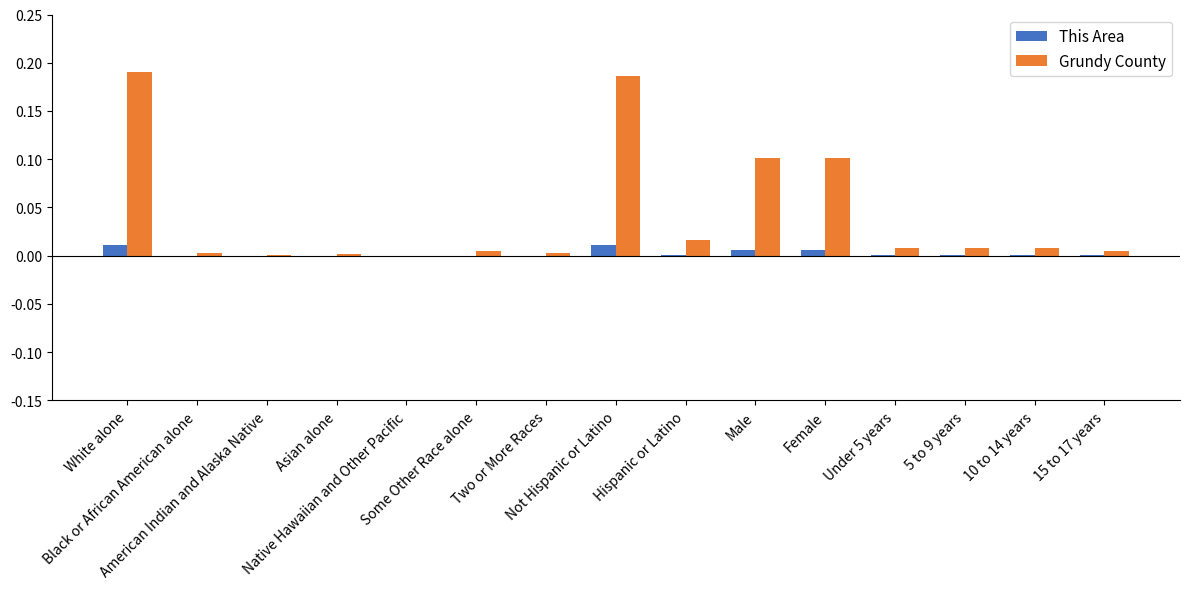

What are all the series names shown in the legend?

This Area, Grundy County